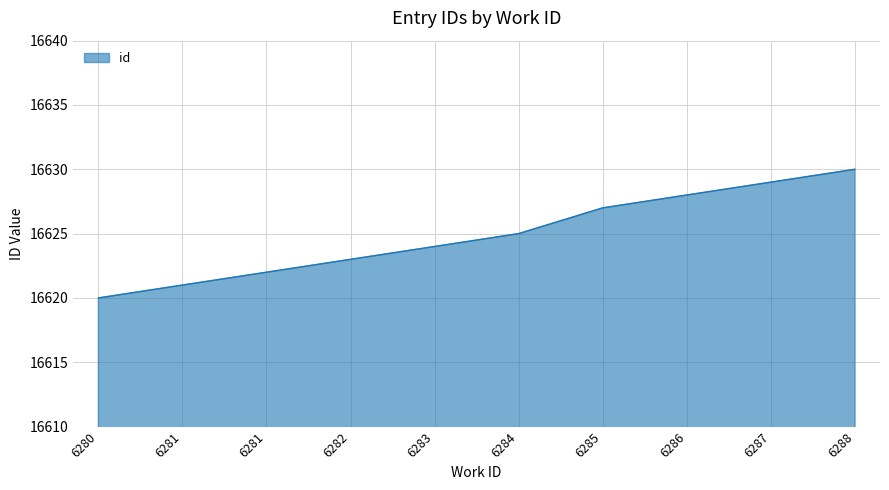

List the labels in order of value, smallest first.

6280, 6281, 6281, 6282, 6283, 6284, 6285, 6286, 6287, 6288